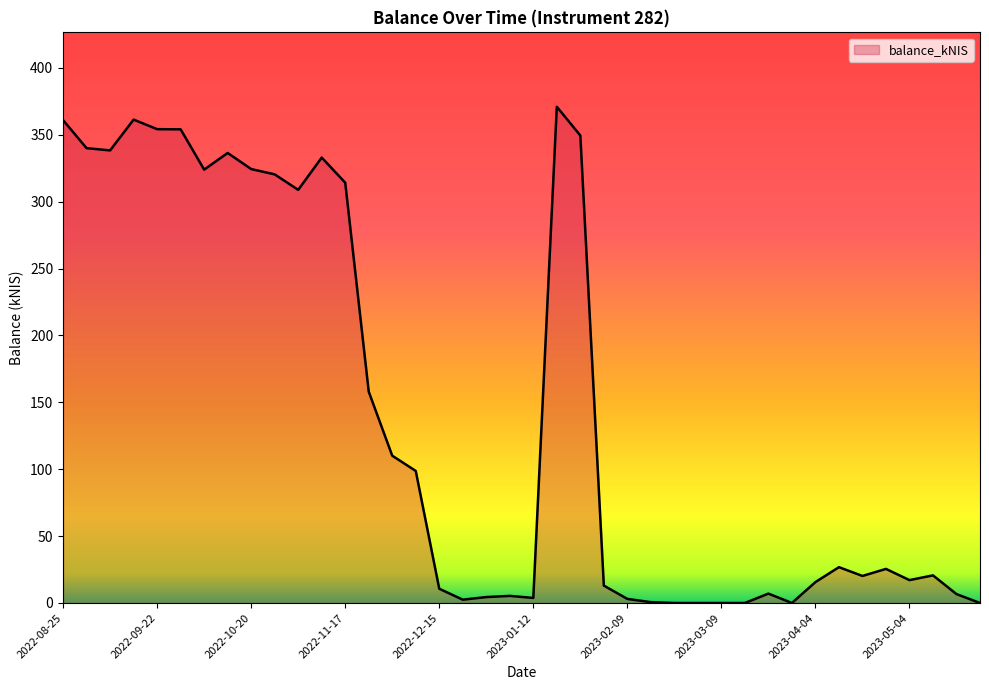

What is the greatest value displayed?

370.9